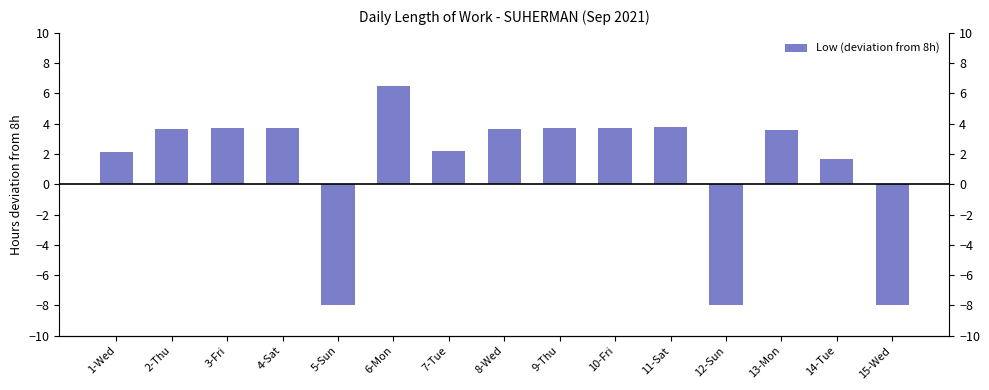

Rank the categories by value from highest to lowest.

6-Mon, 11-Sat, 3-Fri, 4-Sat, 10-Fri, 9-Thu, 8-Wed, 2-Thu, 13-Mon, 7-Tue, 1-Wed, 14-Tue, 5-Sun, 12-Sun, 15-Wed